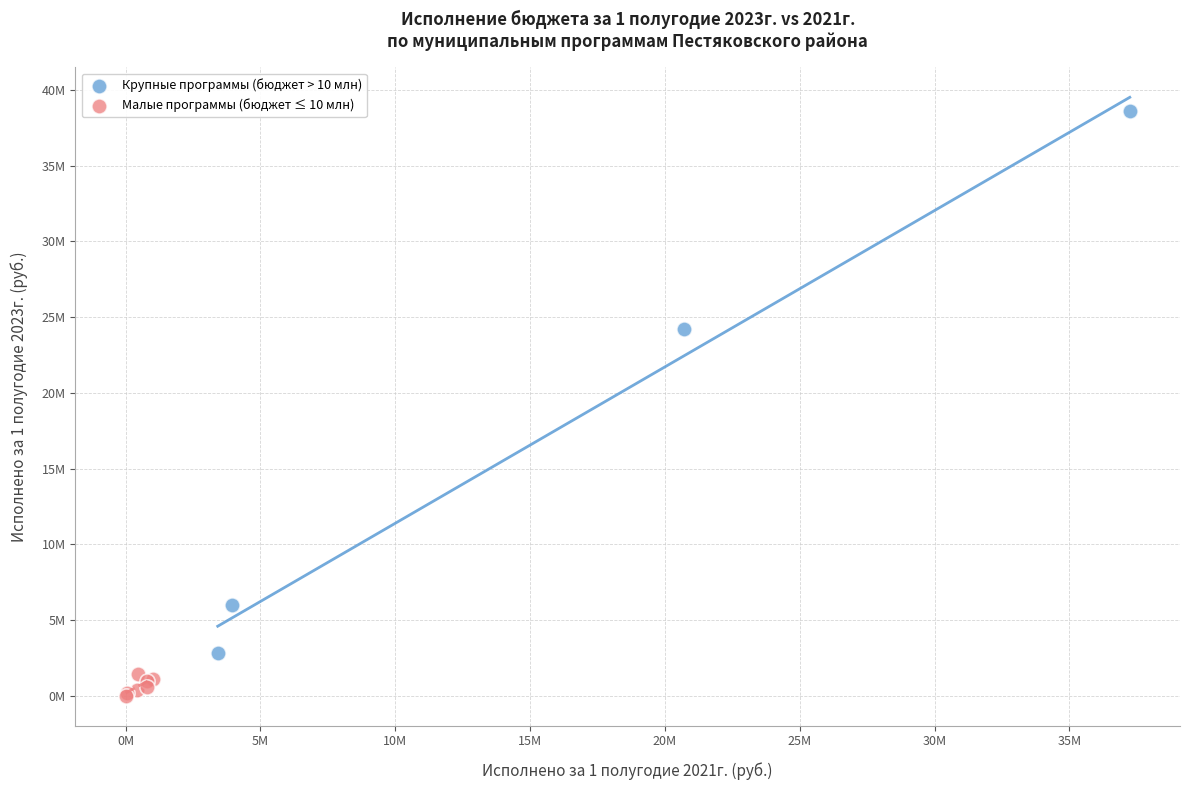

Which series has the largest Y range (max minus min)?

Крупные программы (бюджет > 10 млн)